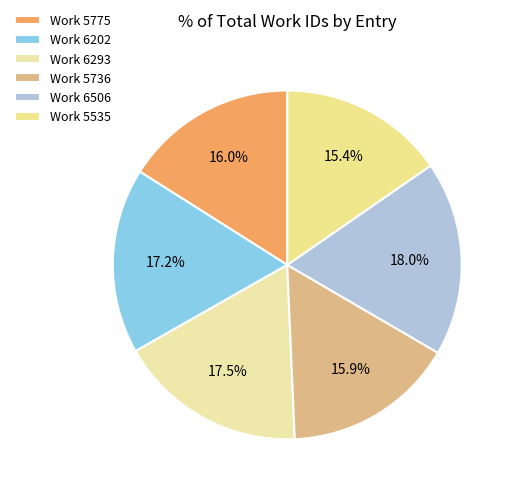

To the nearest percent, what is the combined percentage of Work 5775 and Work 5535?

31%